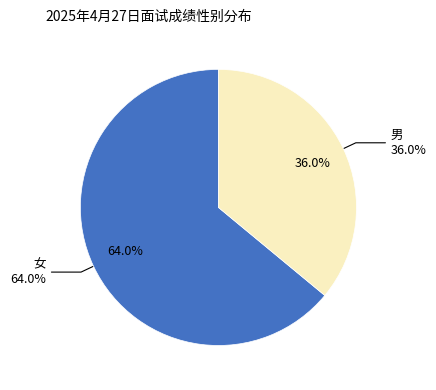

Do 女 and 男 together represent more than half of the pie?

Yes